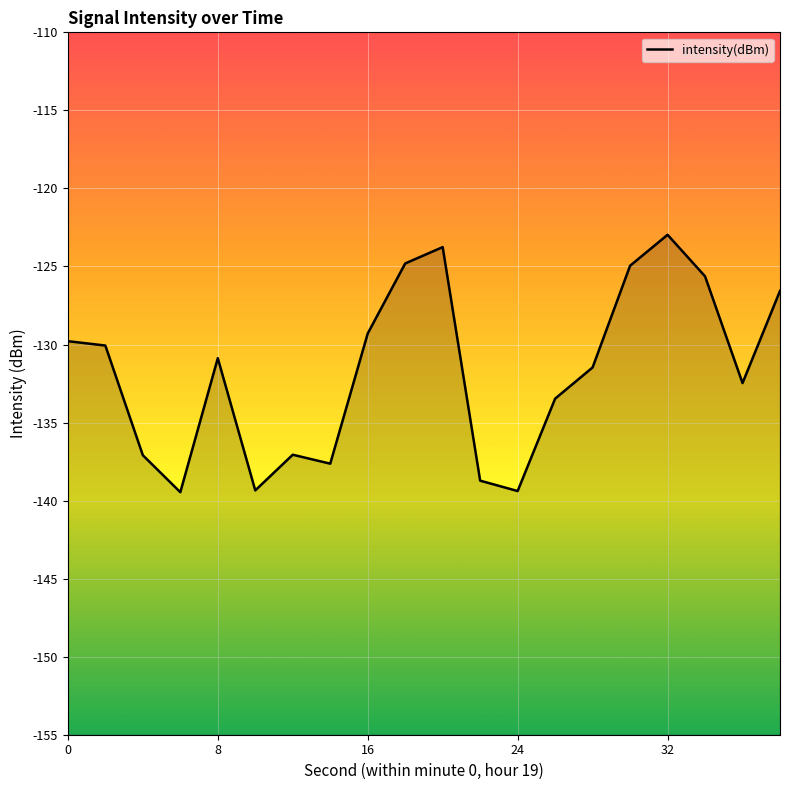

Rank the categories by value from highest to lowest.

32, 20, 18, 30, 34, 38, 16, 0, 2, 8, 28, 36, 26, 12, 4, 14, 22, 10, 24, 6